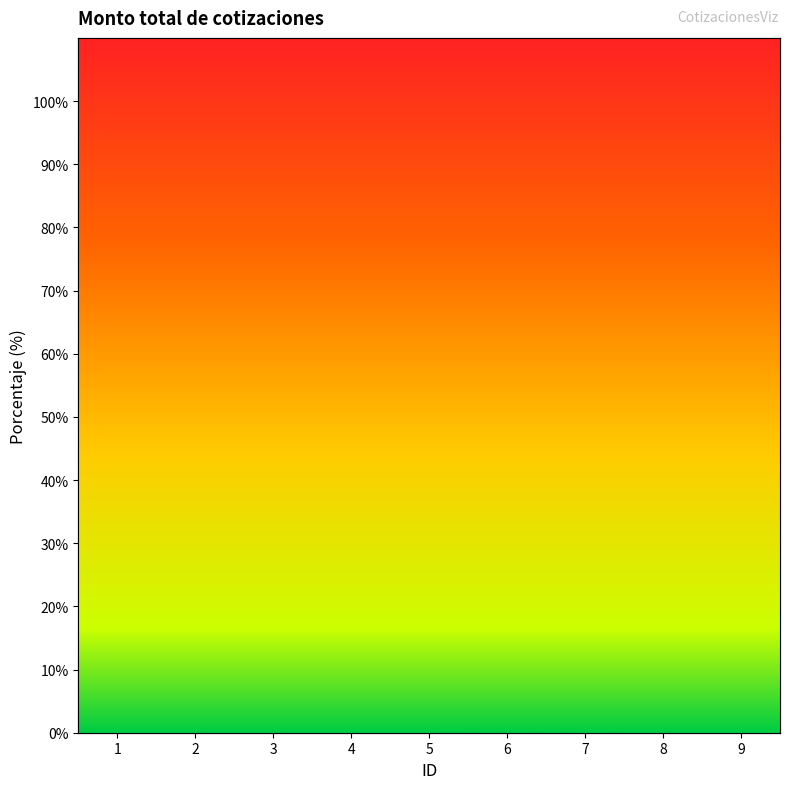

What is the minimum value shown in the chart?

16.1